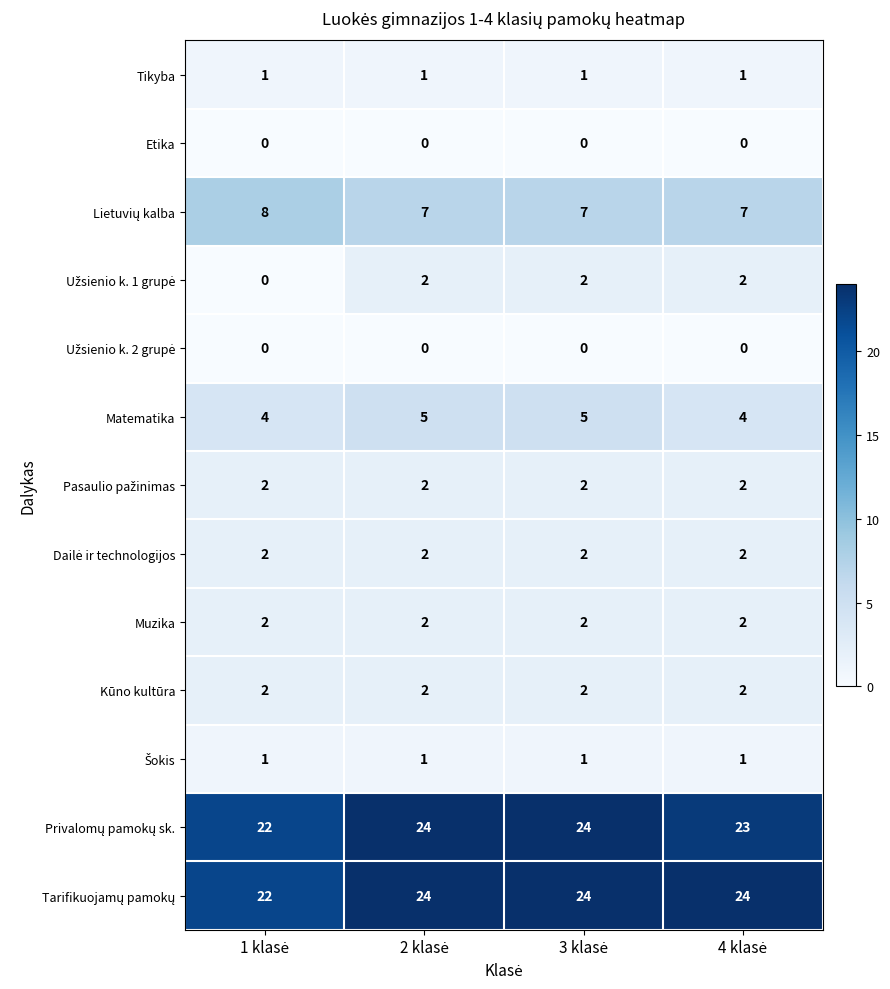

At how many categories does at least one series exceed 1?

4